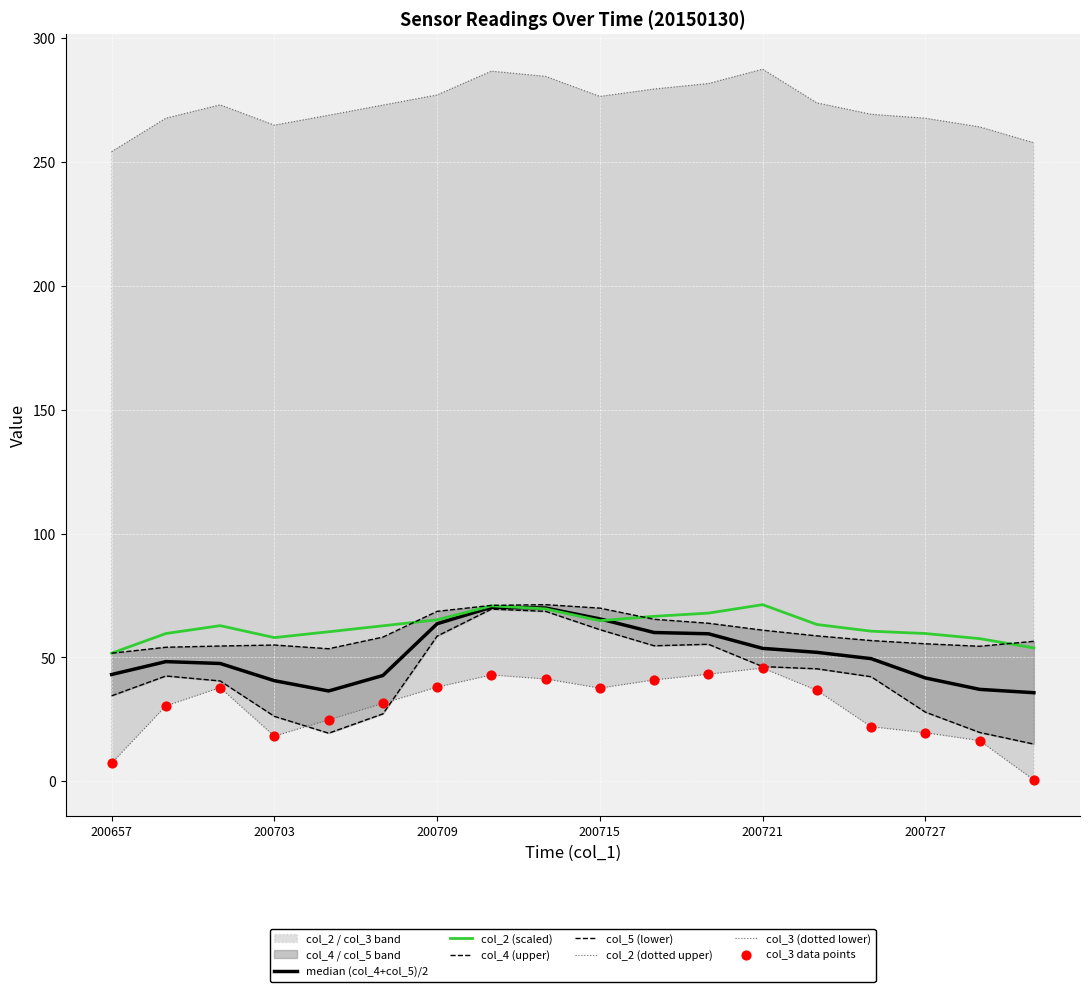

Which series contains the highest Y value?

col_2